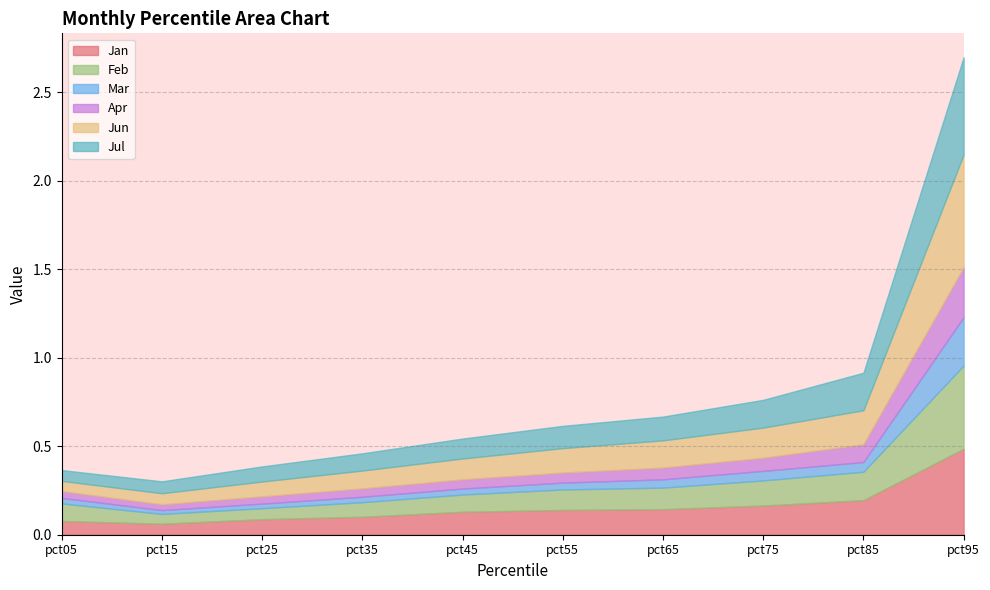

Reading left to right, what are all the values shown in this chart?

Jan: 0.1	0.1	0.1	0.1	0.1	0.1	0.1	0.2	0.2	0.5
Feb: 0.1	0.1	0.1	0.1	0.1	0.1	0.1	0.1	0.2	0.5
Mar: 0.0	0.0	0.0	0.0	0.0	0.0	0.0	0.1	0.1	0.3
Apr: 0.0	0.0	0.0	0.0	0.1	0.1	0.1	0.1	0.1	0.3
Jun: 0.1	0.1	0.1	0.1	0.1	0.1	0.2	0.2	0.2	0.6
Jul: 0.1	0.1	0.1	0.1	0.1	0.1	0.1	0.2	0.2	0.5